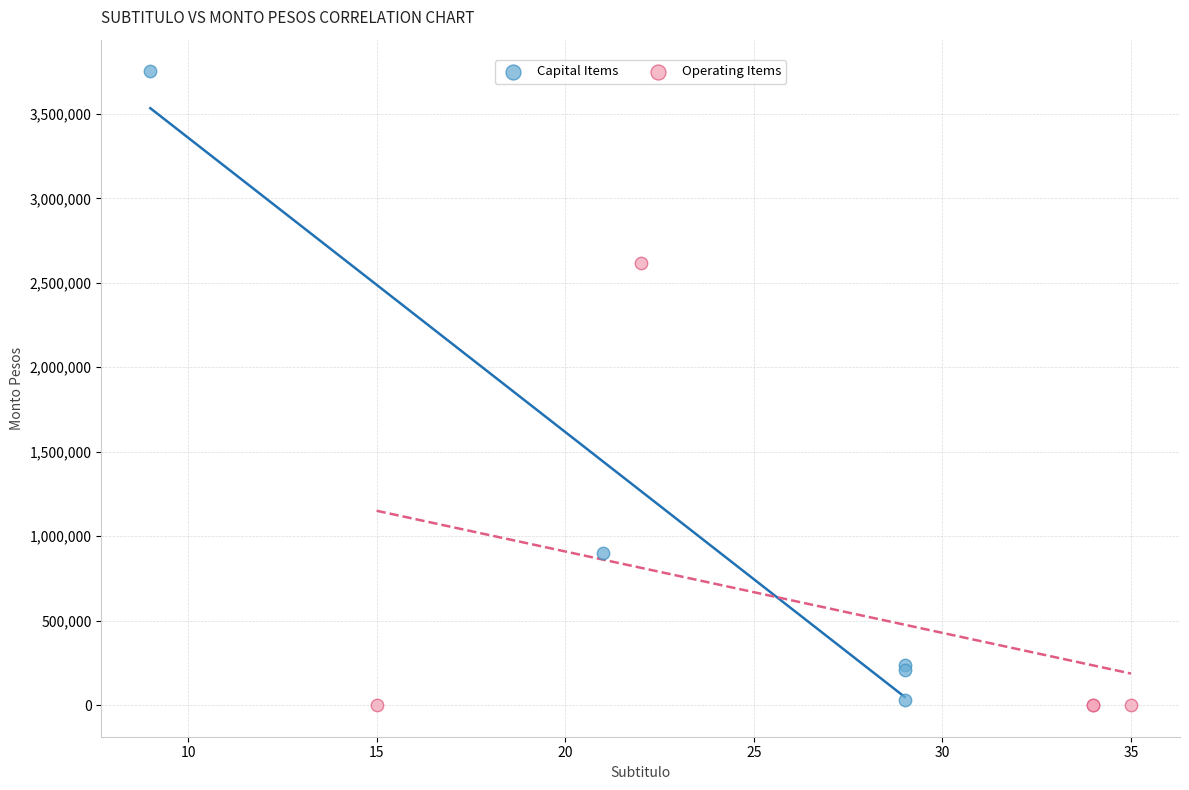

Which series reaches the maximum Y coordinate?

Capital Items